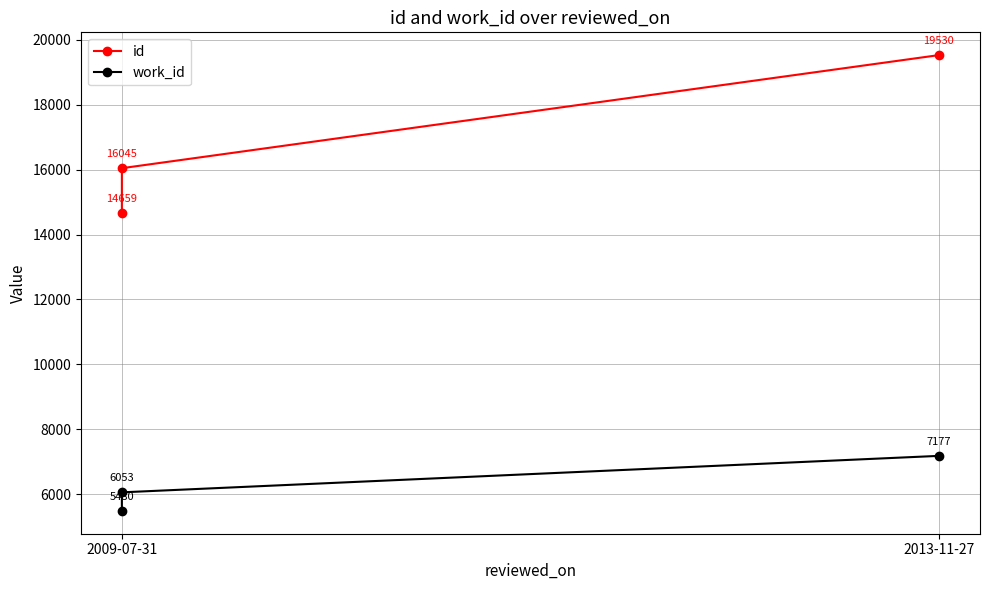

What position from the right is 2009-07-31?

3